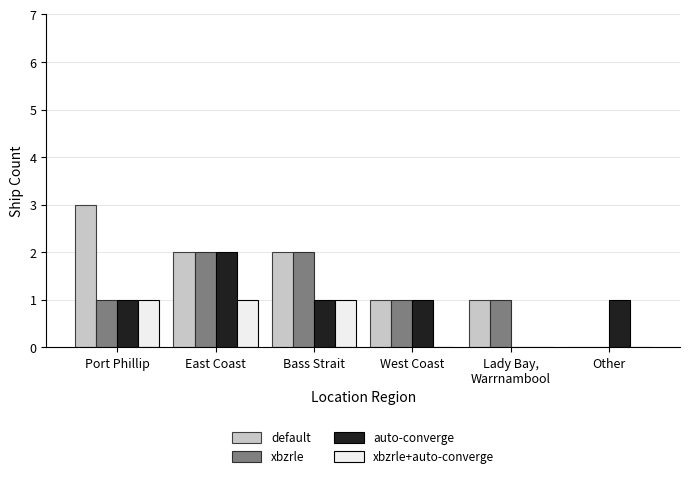

Is it true that auto-converge equals 1 at Port Phillip?

True